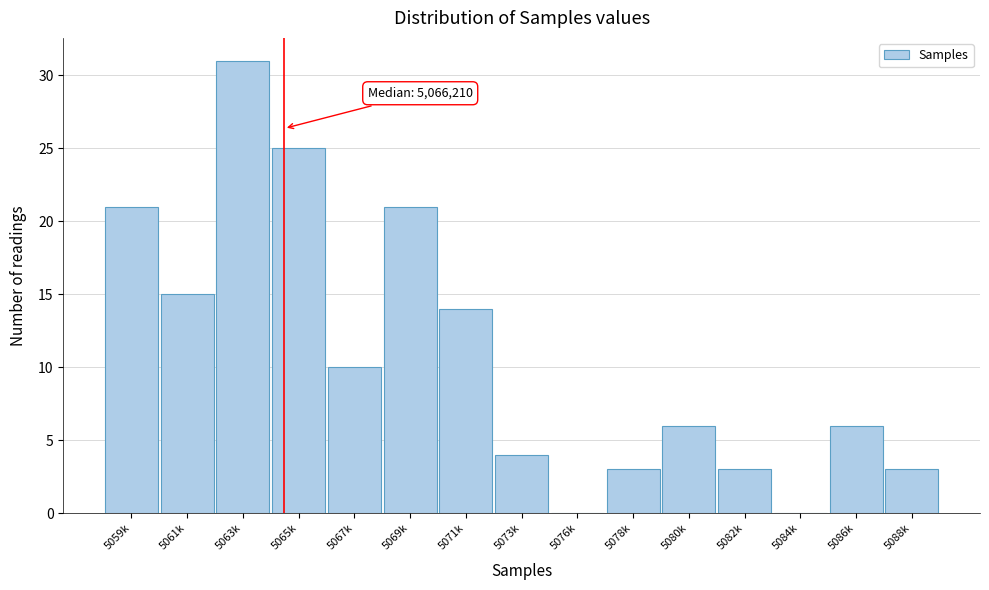

Reading left to right, transcribe all the data shown in this chart.

5059k=21	5061k=15	5063k=31	5065k=25	5067k=10	5069k=21	5071k=14	5073k=4	5076k=0	5078k=3	5080k=6	5082k=3	5084k=0	5086k=6	5088k=3